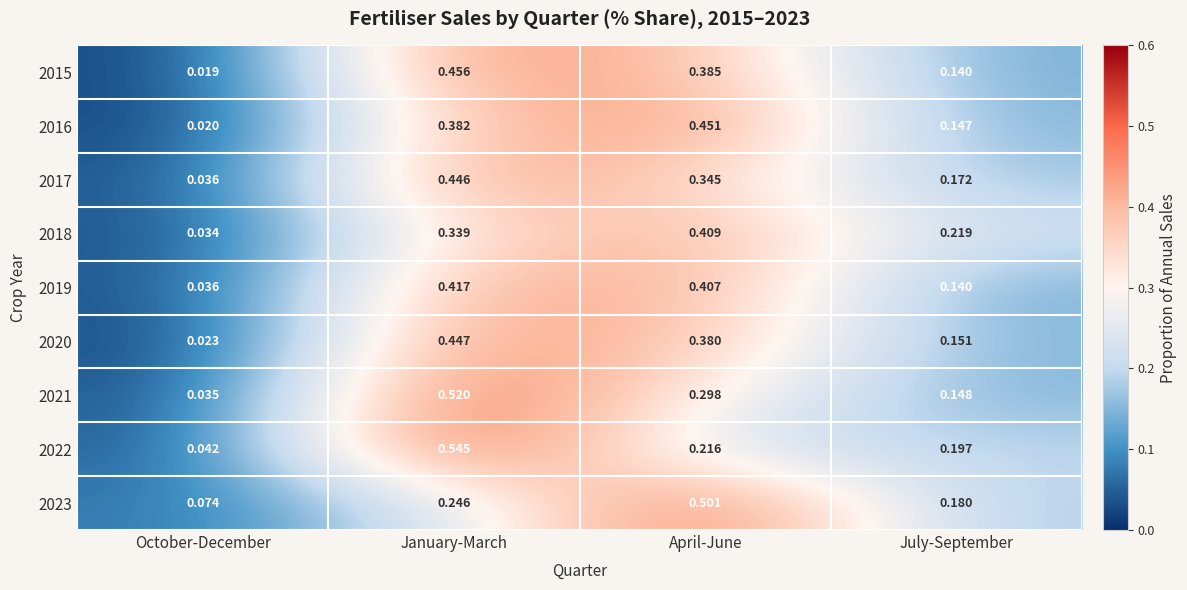

List the series in order of their peak value, lowest first.

2018, 2019, 2017, 2020, 2016, 2015, 2023, 2021, 2022